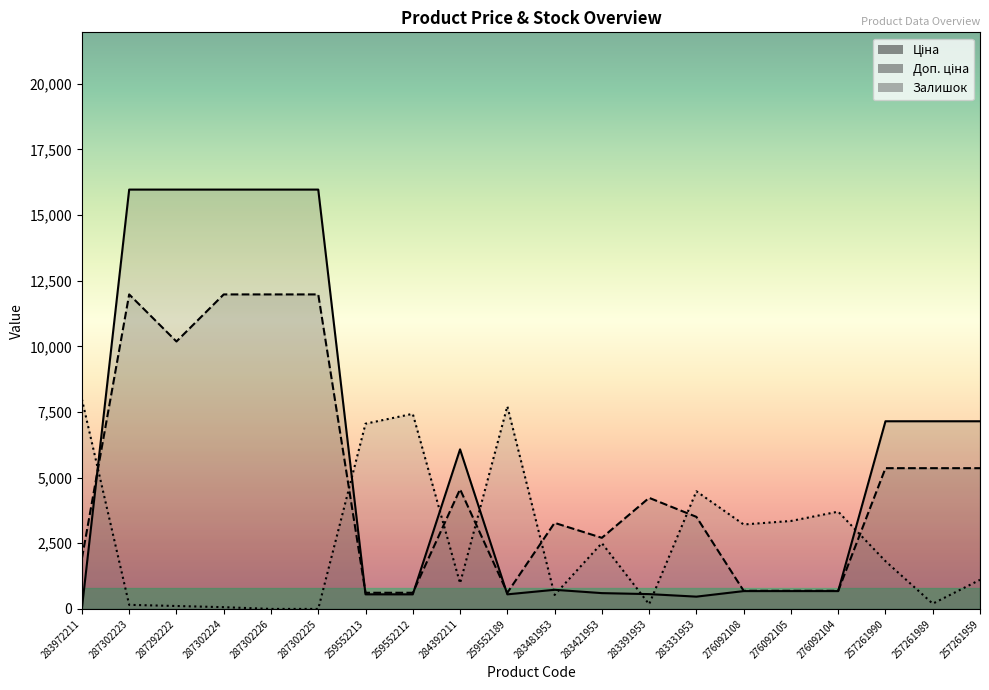

In Ціна, how many points are higher than both neighbors (excluding endpoints)?

2